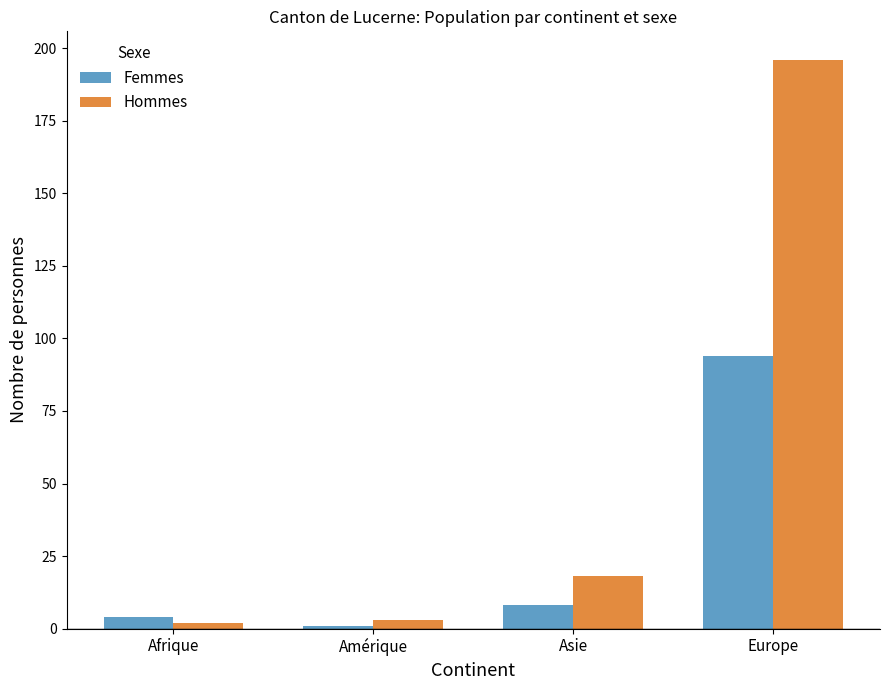

True or false: Hommes has a value of 18 at Asie.

True